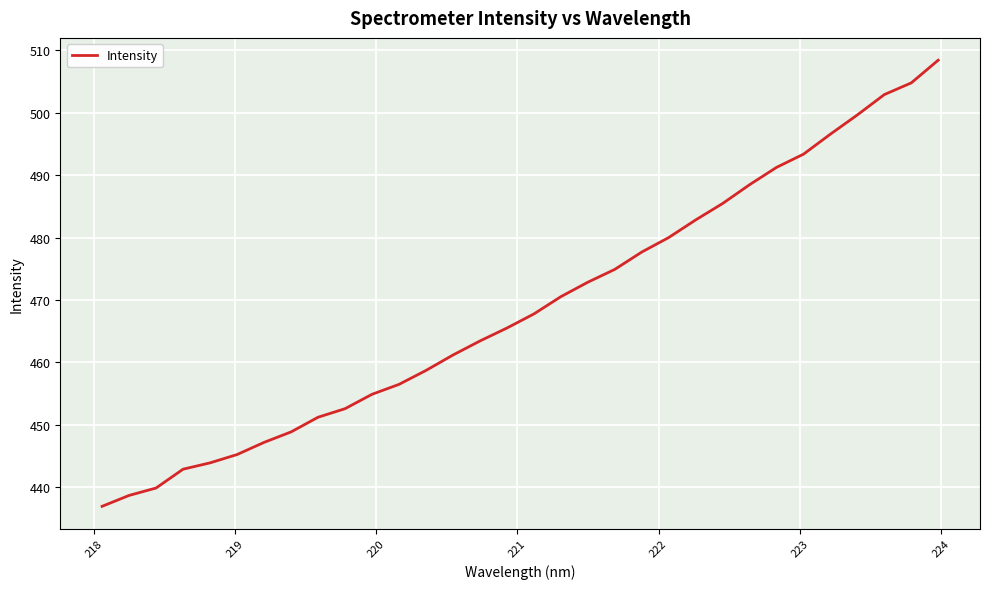

What is the greatest value displayed?

508.4